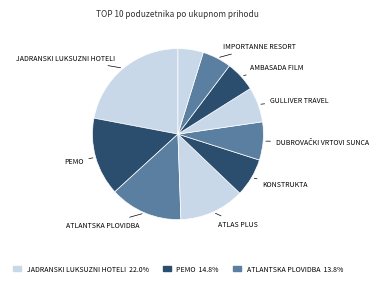

Count the number of slices in the pie.

10